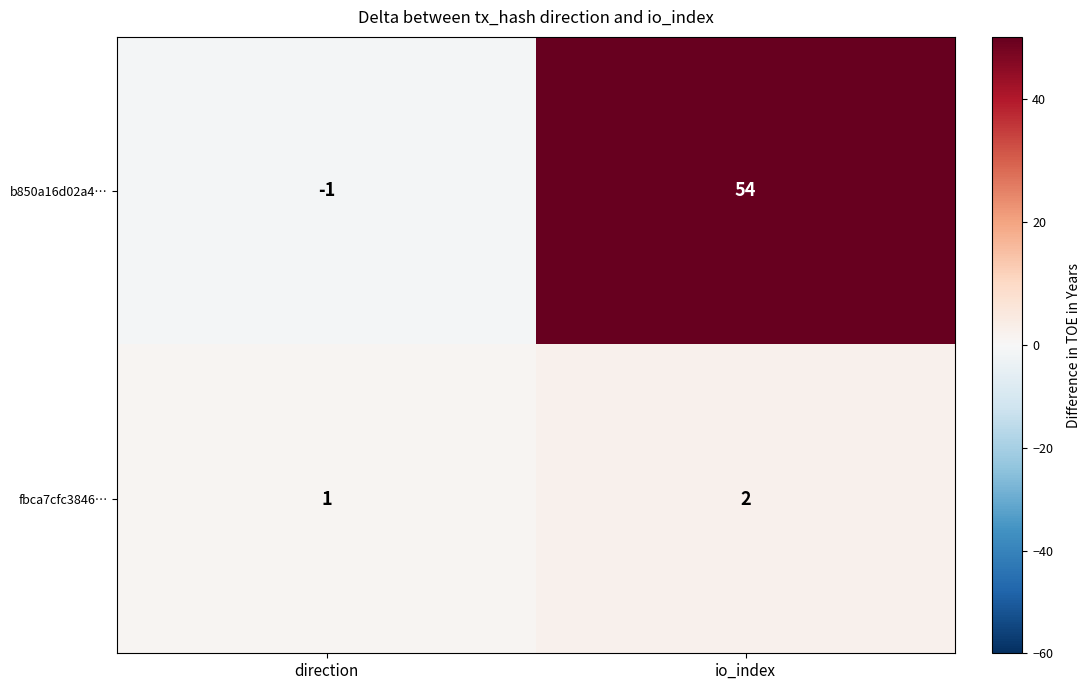

Which series has the largest total across all categories?

b850a16d02a4…